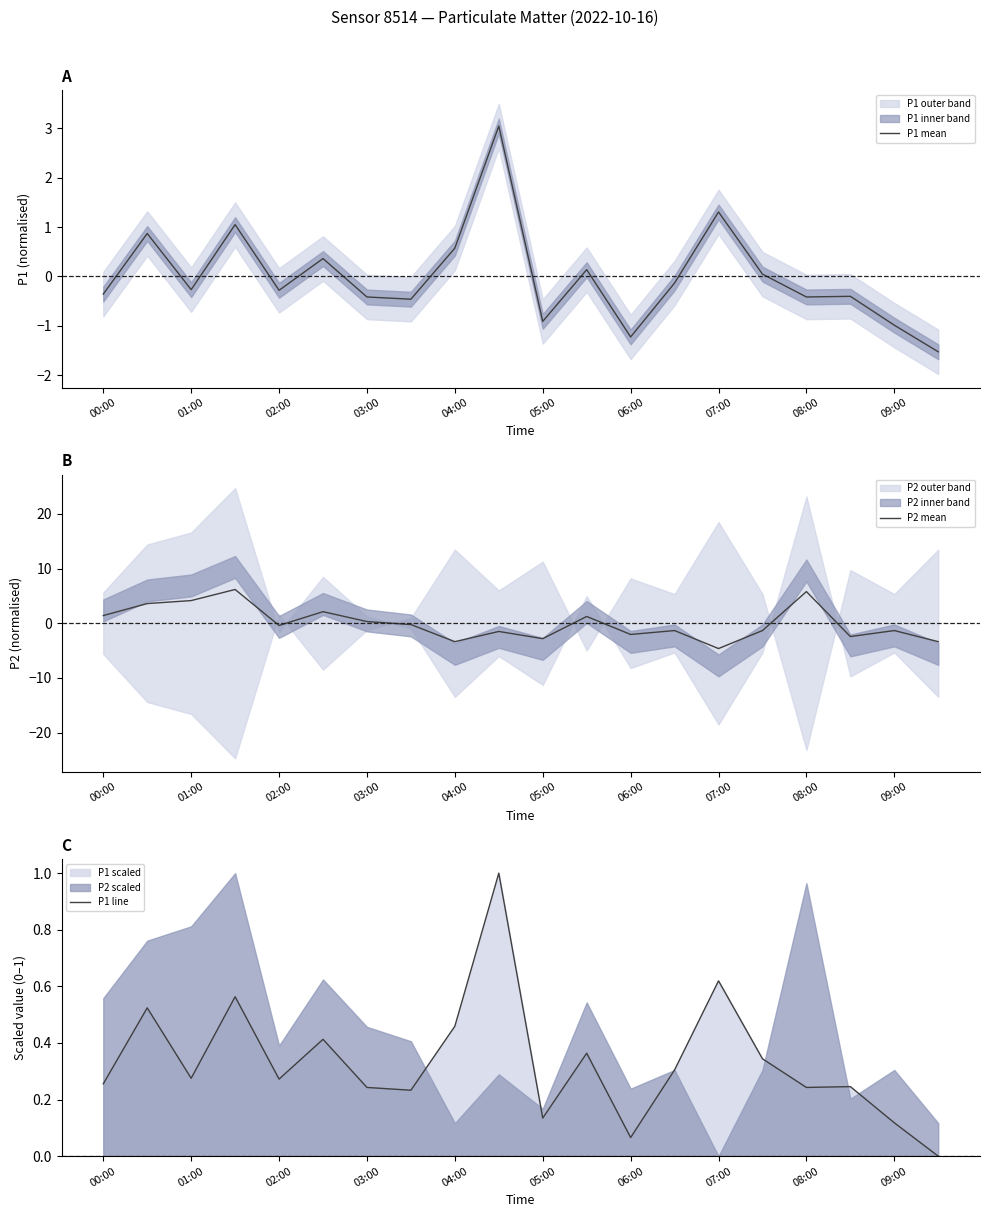

What is the difference between the maximum and minimum values in the P1 mean series?

4.6